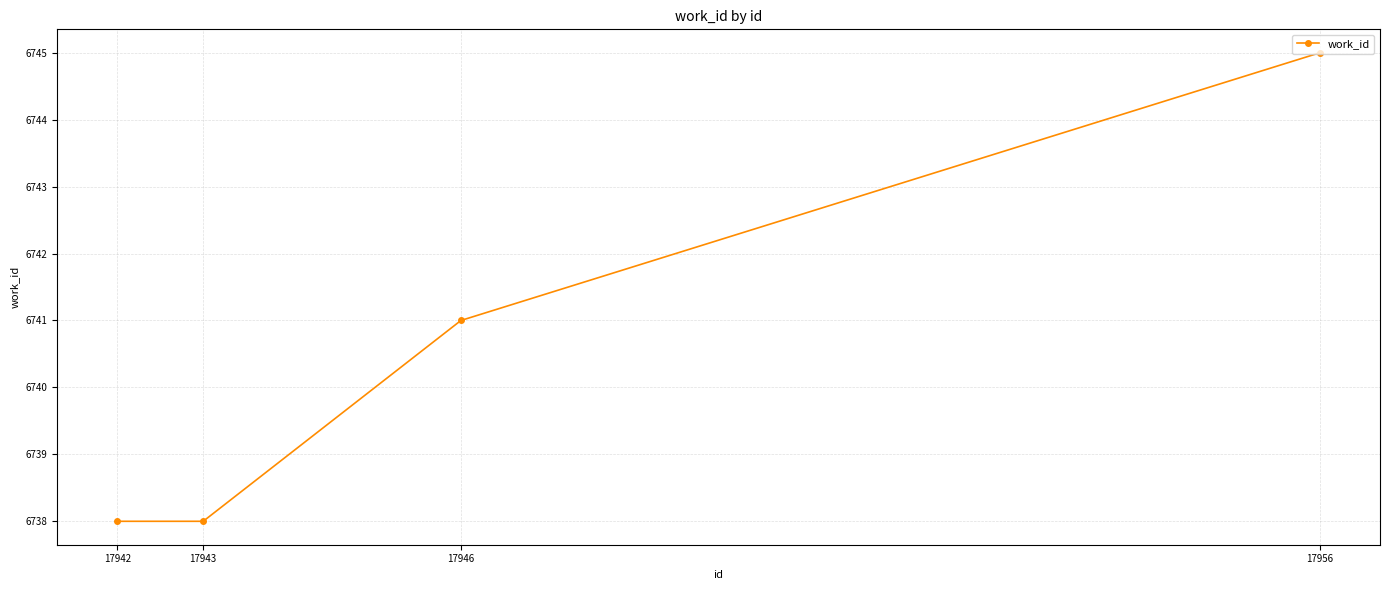

Reading left to right, extract all data points from this chart.

17942=6738	17943=6738	17946=6741	17956=6745